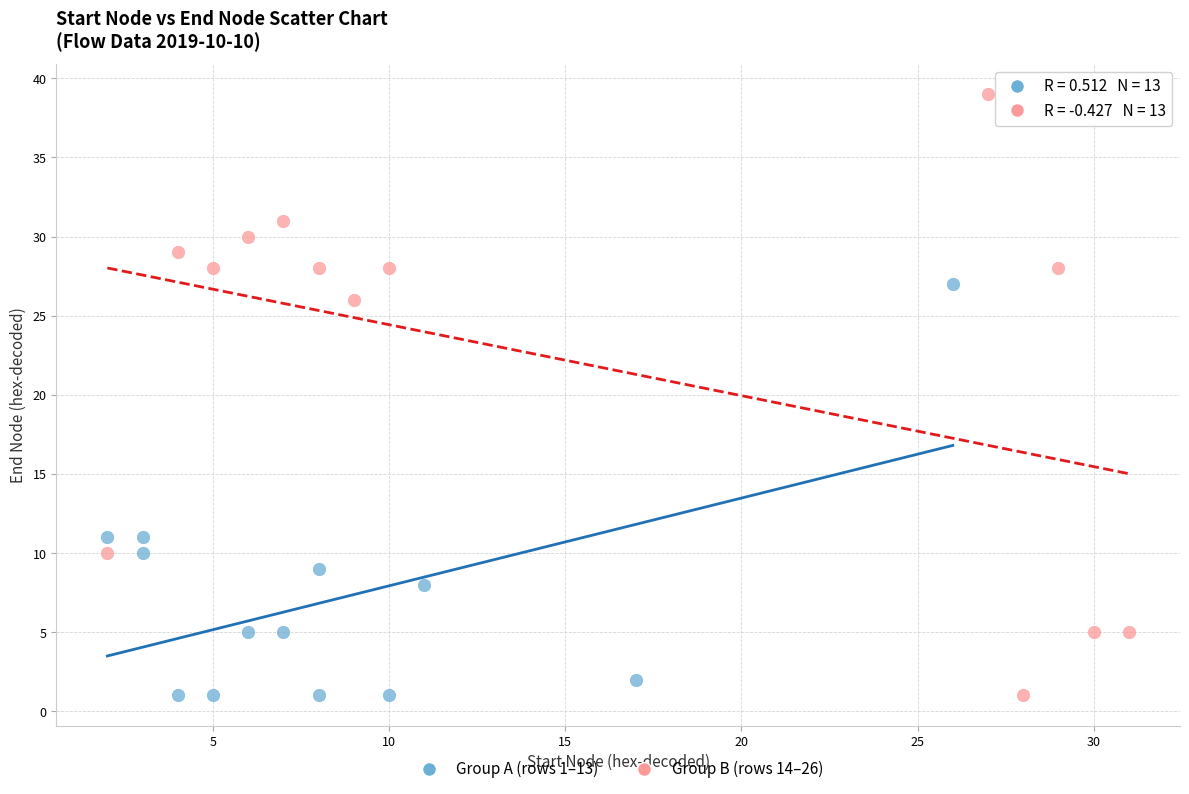

What are all the series names shown in the legend?

Group A (rows 1–13), Group B (rows 14–26)